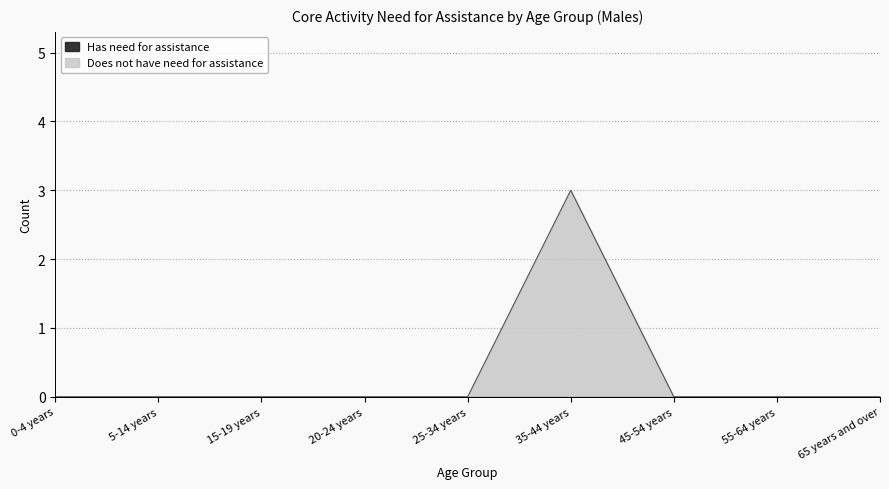

What is the greatest value displayed?

3